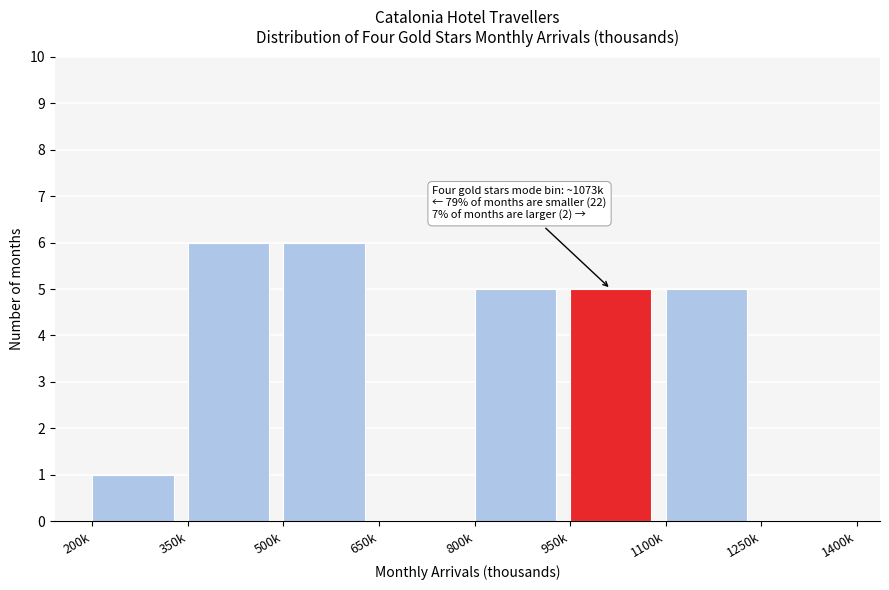

Reading right to left, what are all the values shown in this chart?

1250k=0	1100k=5	950k=5	800k=5	650k=0	500k=6	350k=6	200k=1